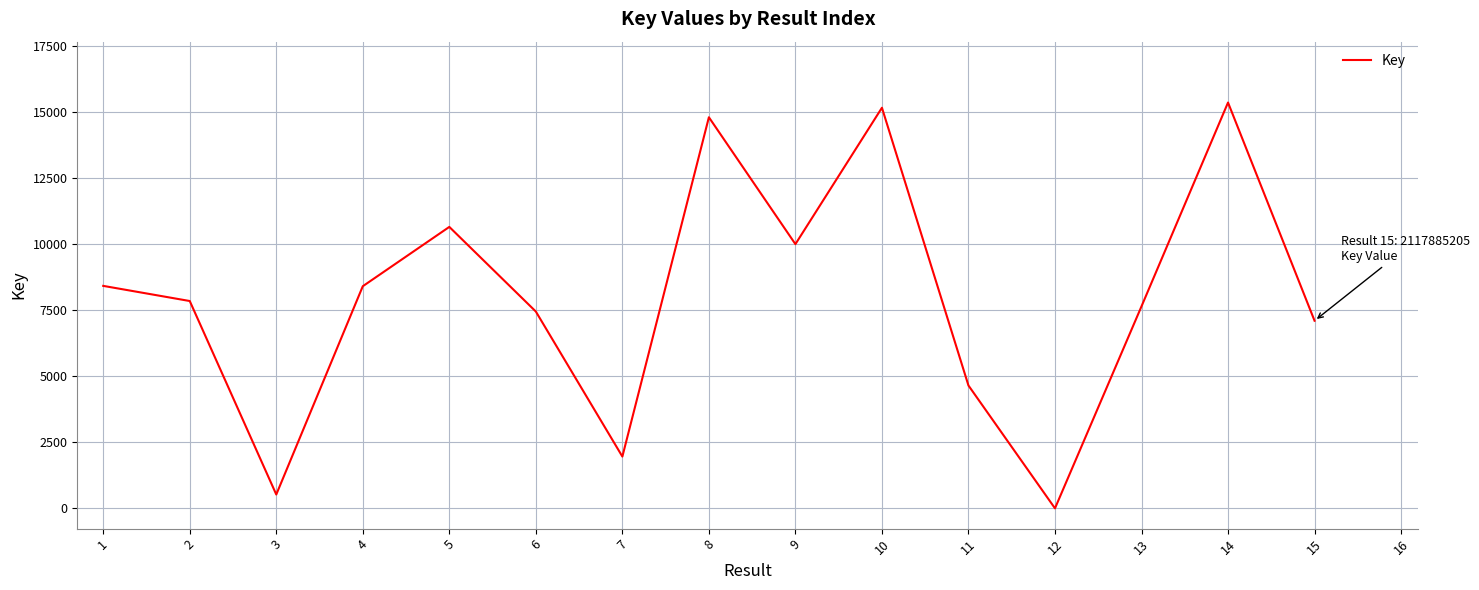

Where is the first local minimum?

3